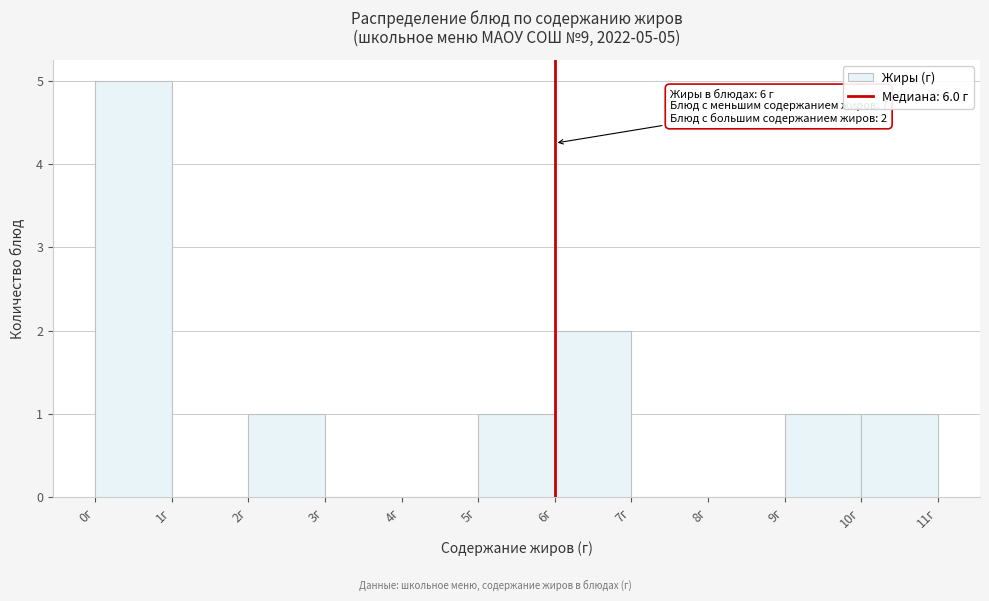

Over which range of the x-axis is the bar tallest?

0 to 1